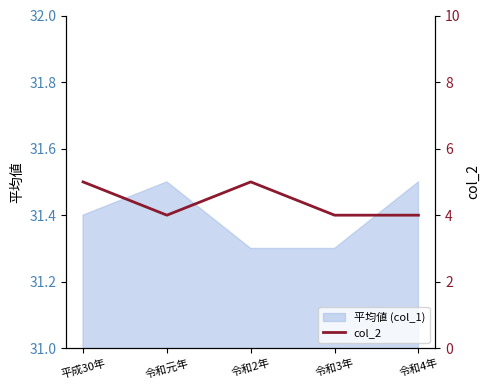

What position from the right is 令和2年?

3